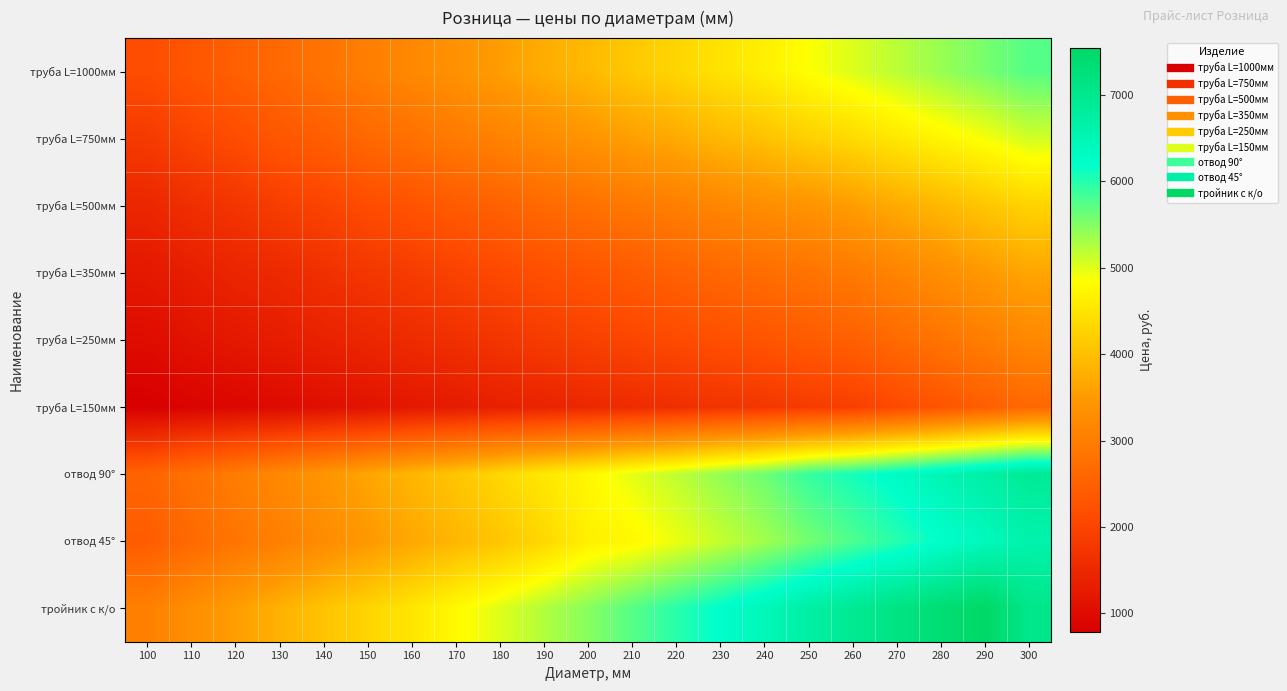

Which category has the lowest value across all series?

100